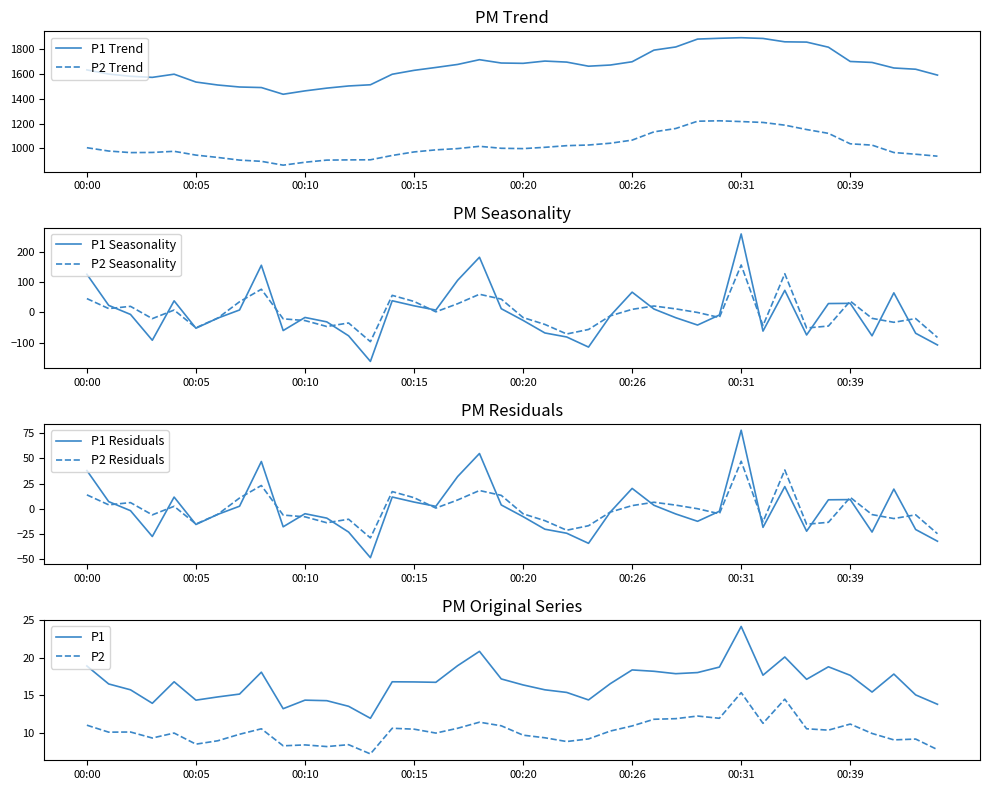

Reading left to right, what are all the values shown in this chart?

P1: 18.9	16.5	15.7	13.9	16.8	14.3	14.8	15.1	18.1	13.2	14.3	14.2	13.5	11.9	16.8	16.8	16.7	18.9	20.8	17.1	16.4	15.7	15.3	14.3	16.5	18.4	18.2	17.9	18.0	18.7	24.1	17.6	20.1	17.1	18.8	17.6	15.4	17.8	15.0	13.8
P2: 11.0	10.1	10.1	9.3	9.9	8.4	8.9	9.8	10.5	8.2	8.3	8.1	8.4	7.2	10.6	10.4	9.9	10.6	11.4	10.9	9.7	9.3	8.8	9.2	10.2	10.9	11.8	11.8	12.2	11.9	15.3	11.2	14.4	10.5	10.3	11.1	9.9	9.0	9.1	7.7